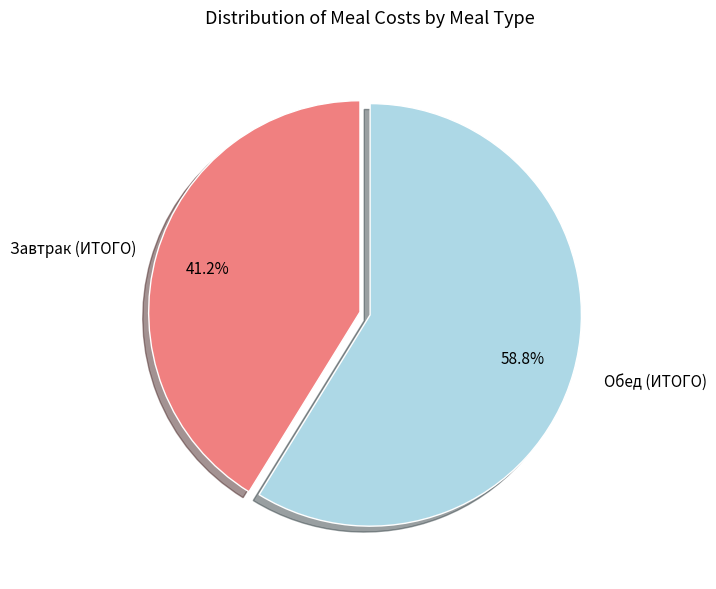

Is there a majority slice in this chart?

Yes